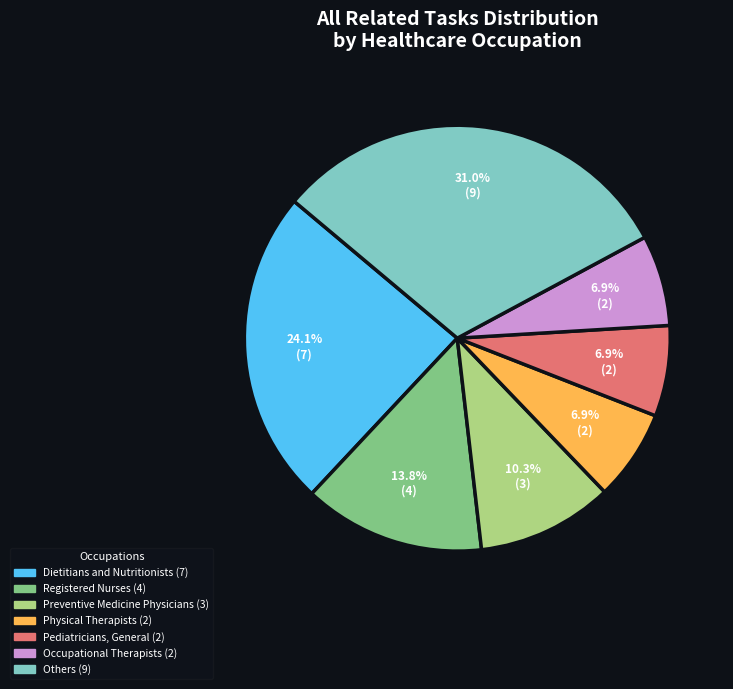

To the nearest percent, what is the difference between the largest and smallest slice percentages?

24%